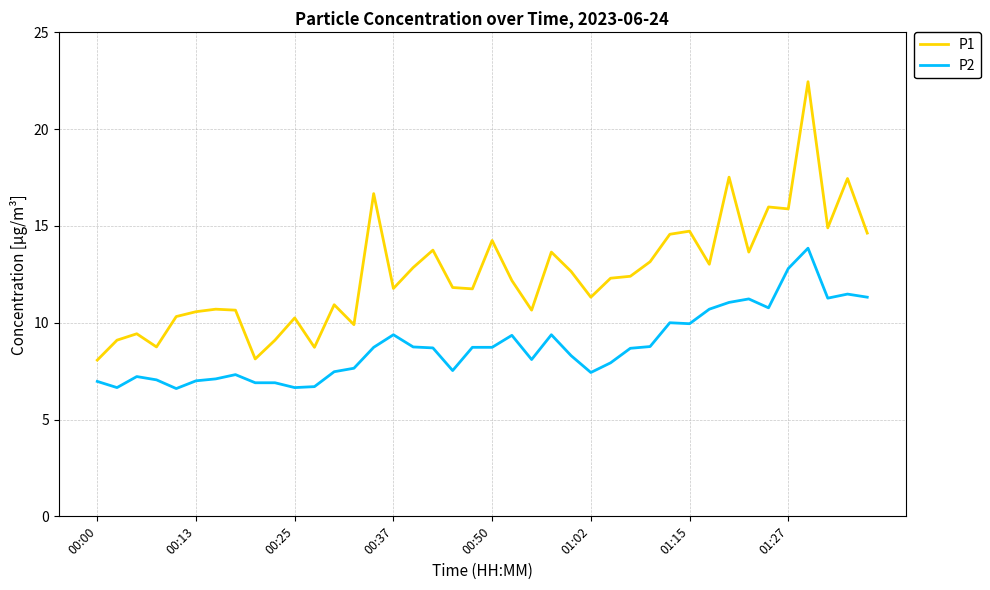

List the series in order of their overall mean, highest first.

P1, P2